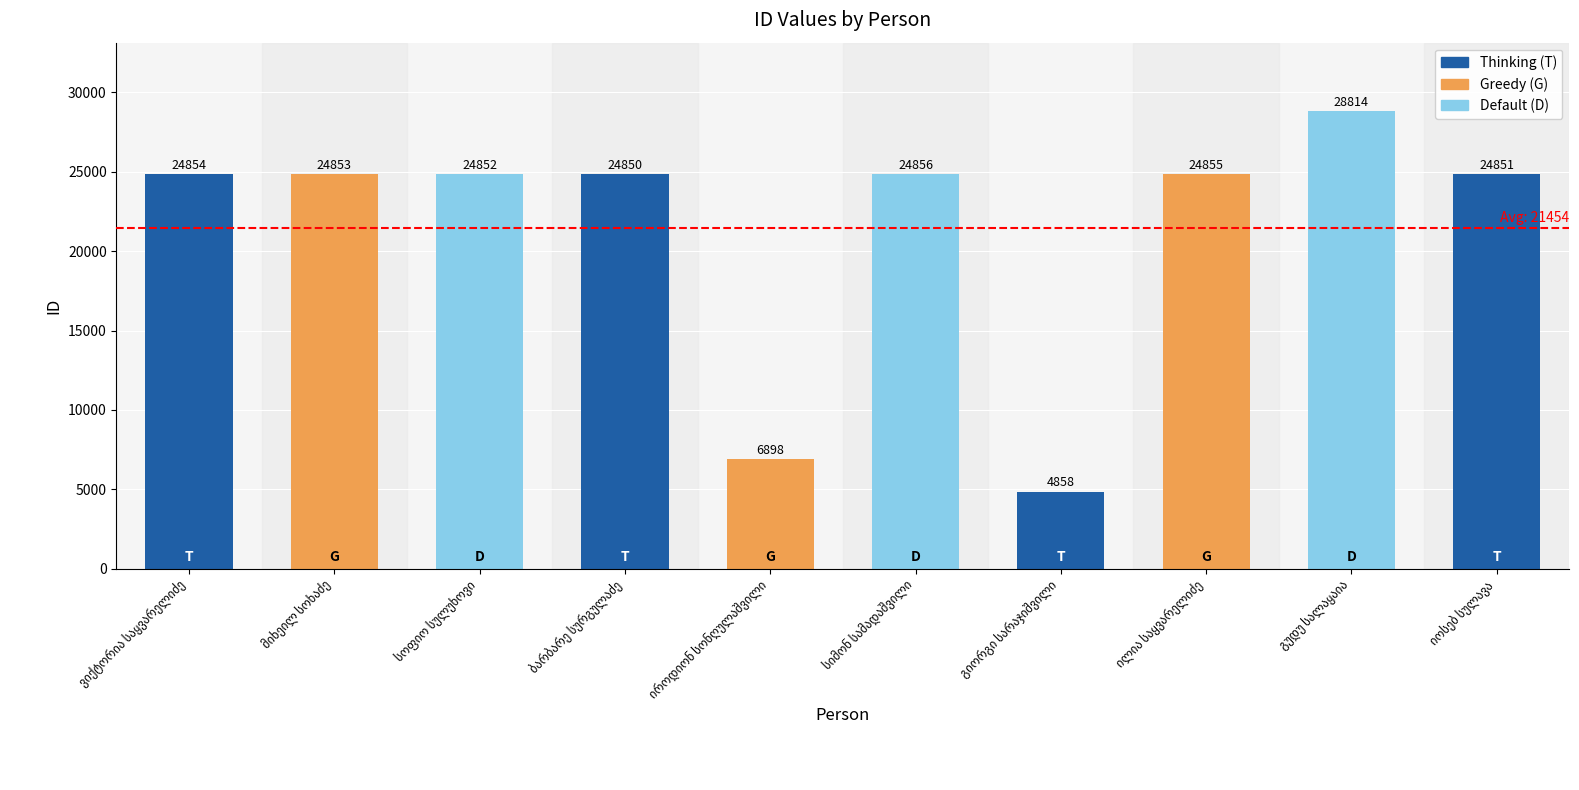

What is the value of the 5th bar from the left?

6898